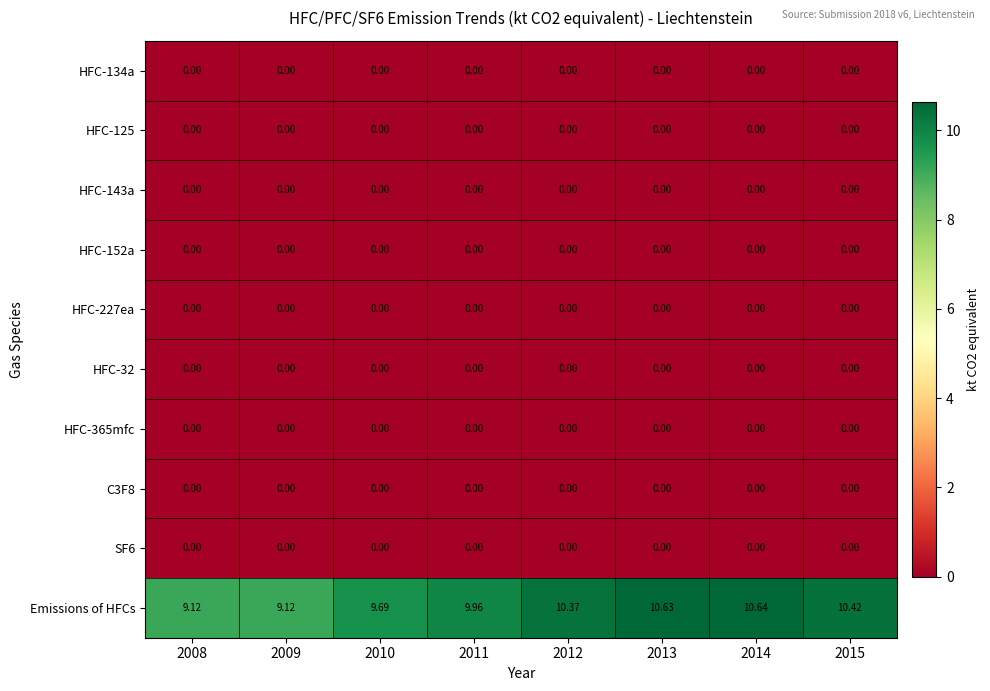

Which series has the largest total across all categories?

Emissions of HFCs